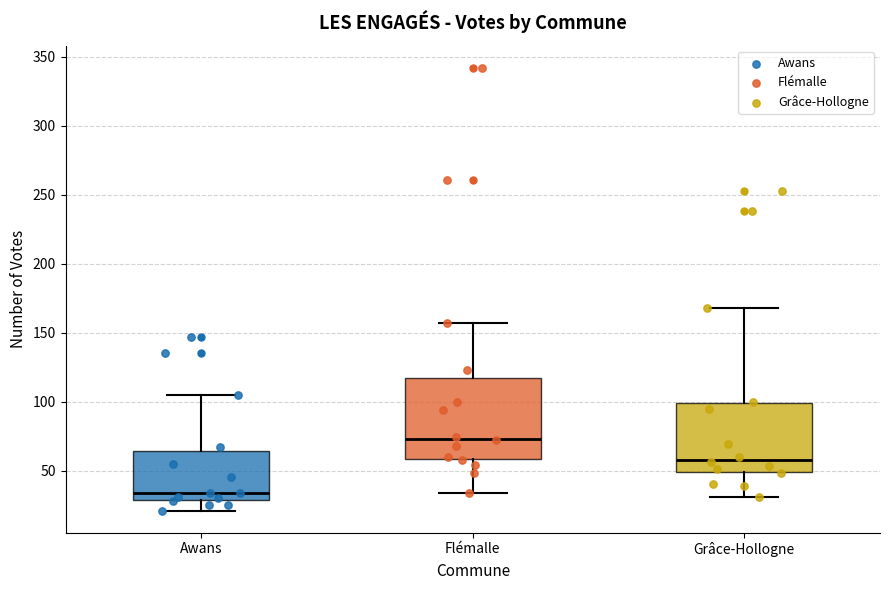

Which box has the highest median line?

Flémalle